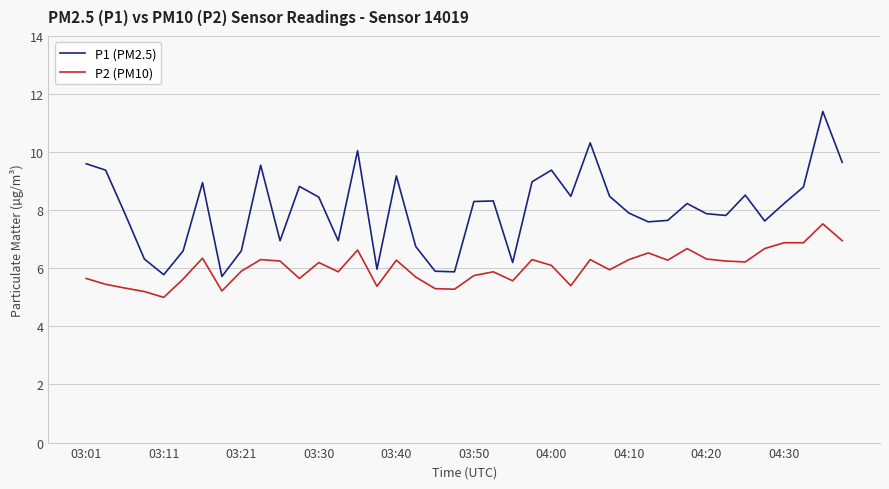

List the series in order of their overall mean, highest first.

P1 (PM2.5), P2 (PM10)